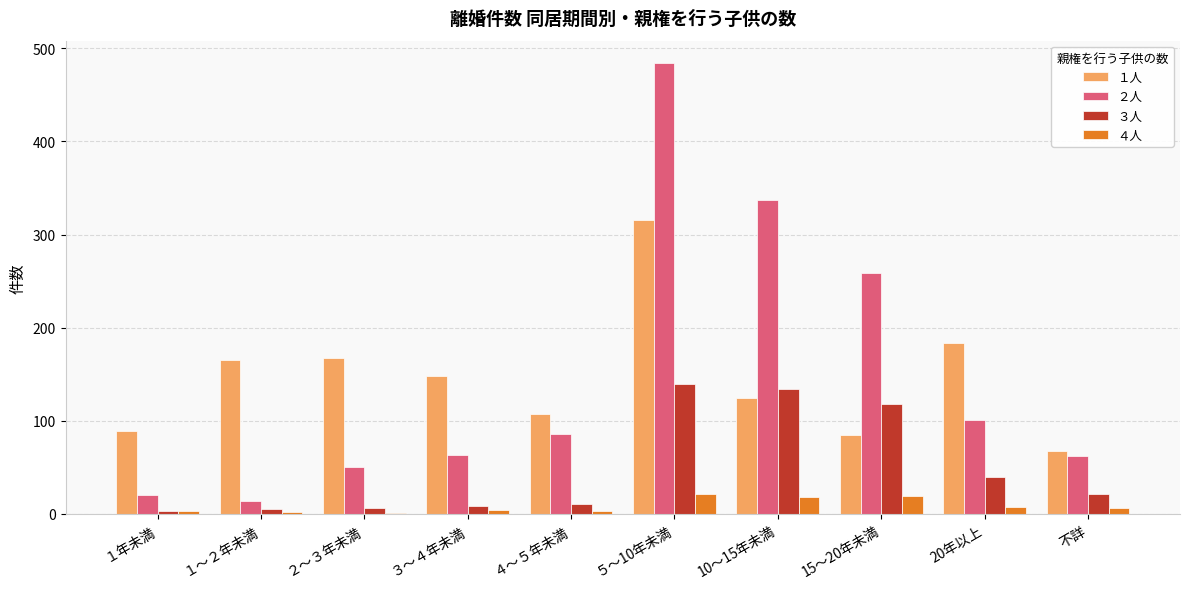

Which label corresponds to the largest value in the chart?

５～10年未満